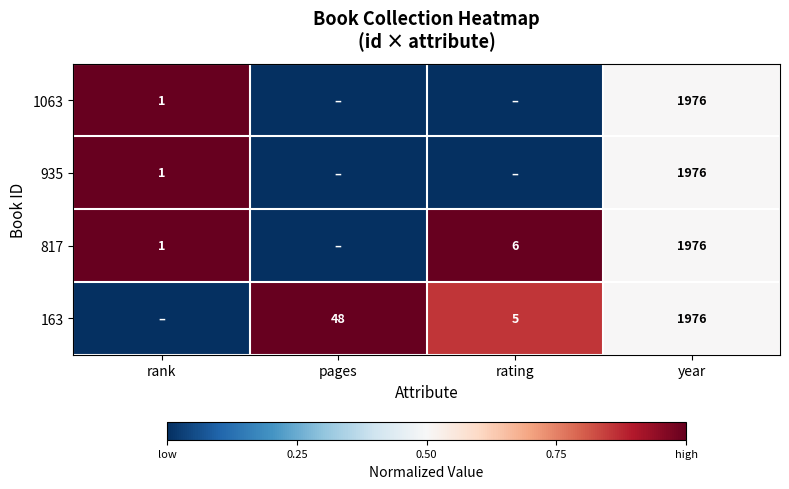

Is the value of 817 at year greater than the value of 163 at pages?

Yes